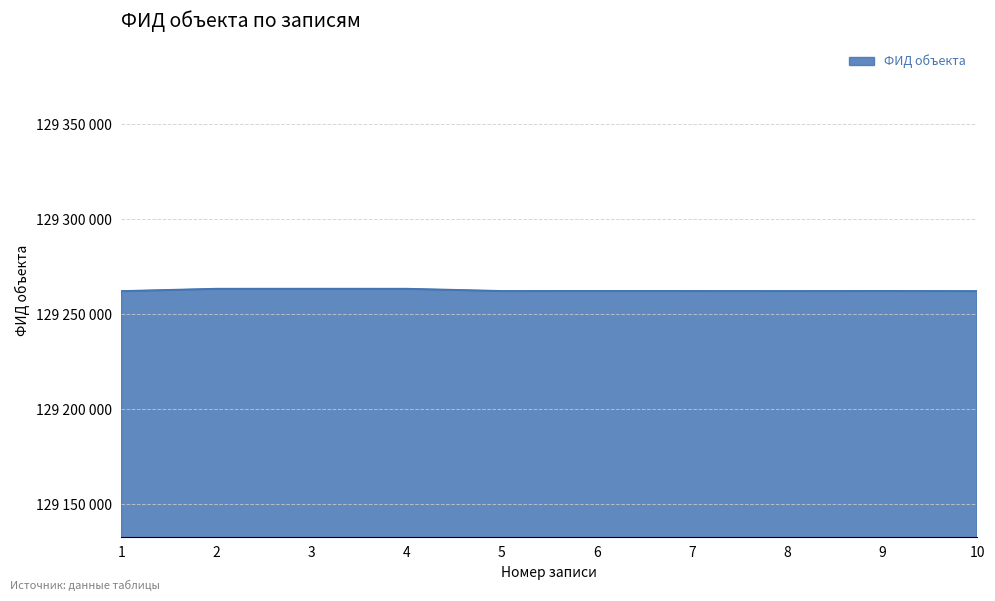

True or false: the data has more than 2 interior local peaks.

True